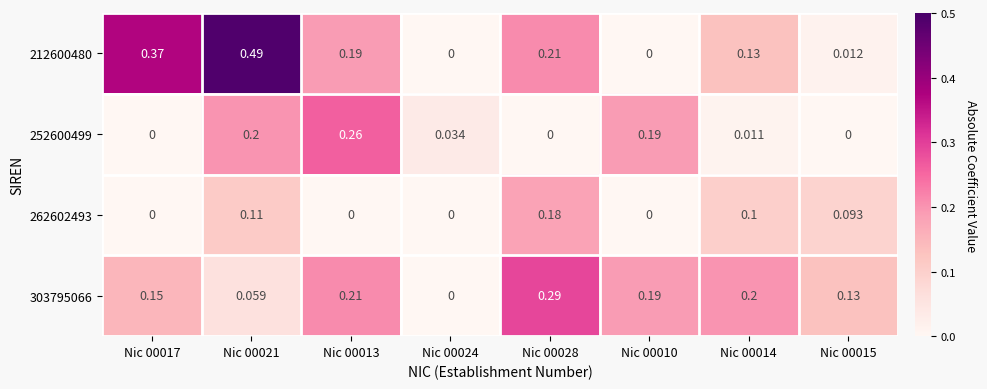

Is the value of 262602493 at Nic 00014 greater than the value of 303795066 at Nic 00028?

No